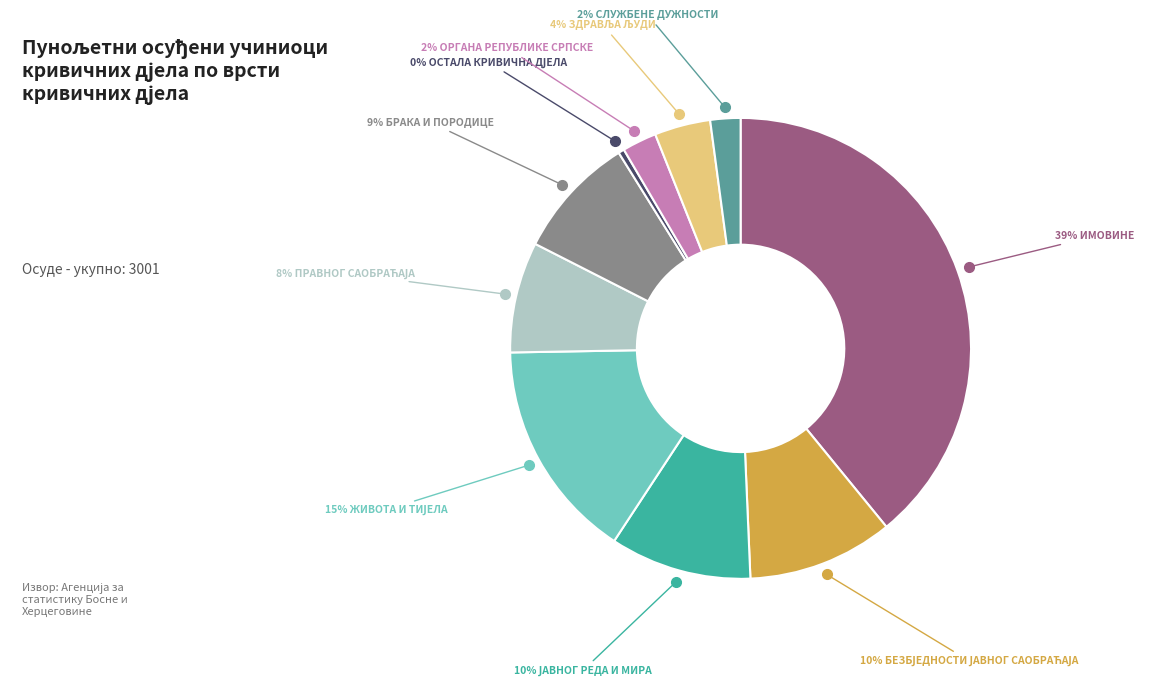

To the nearest percent, what is the difference between the largest and smallest slice percentages?

39%